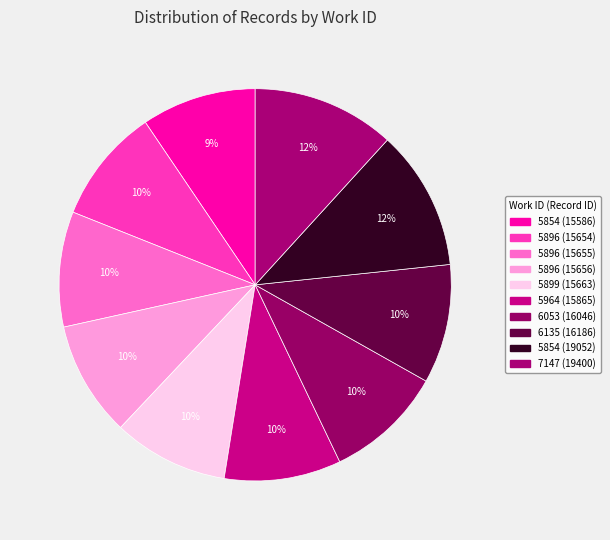

What is the change in value from 5964 (15865) to 6053 (16046)?

+181